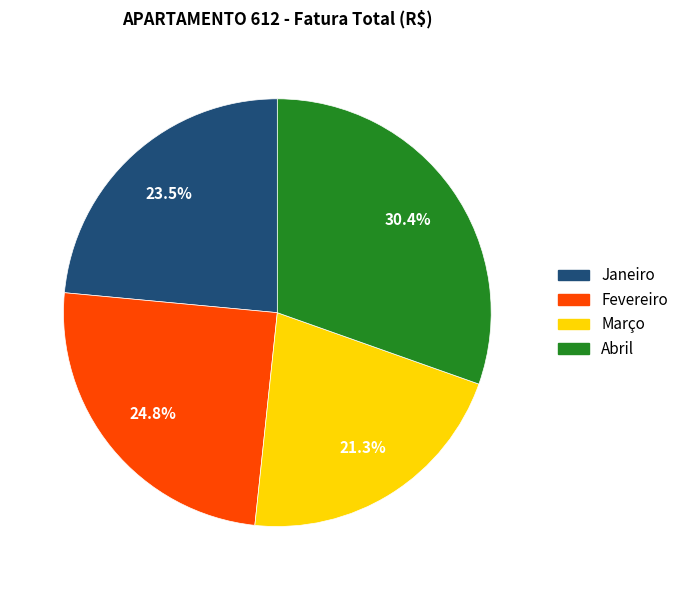

Does any single category account for the majority?

No